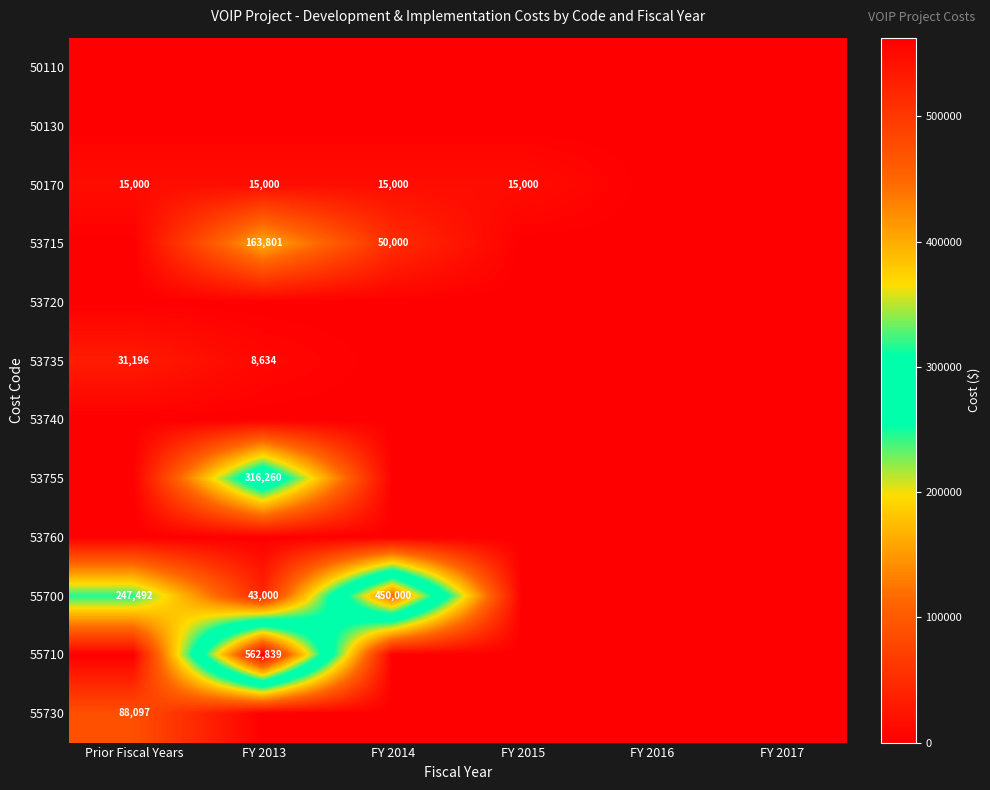

The 50170 series shows 3743 at Prior Fiscal Years. True or false?

False